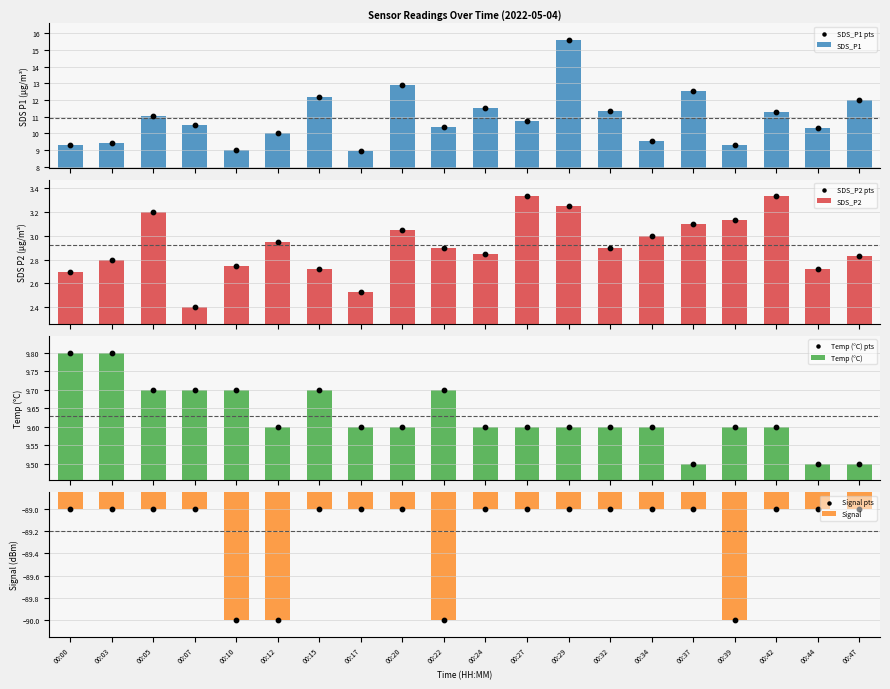

What is the total value across all series at 00:20?

25.6